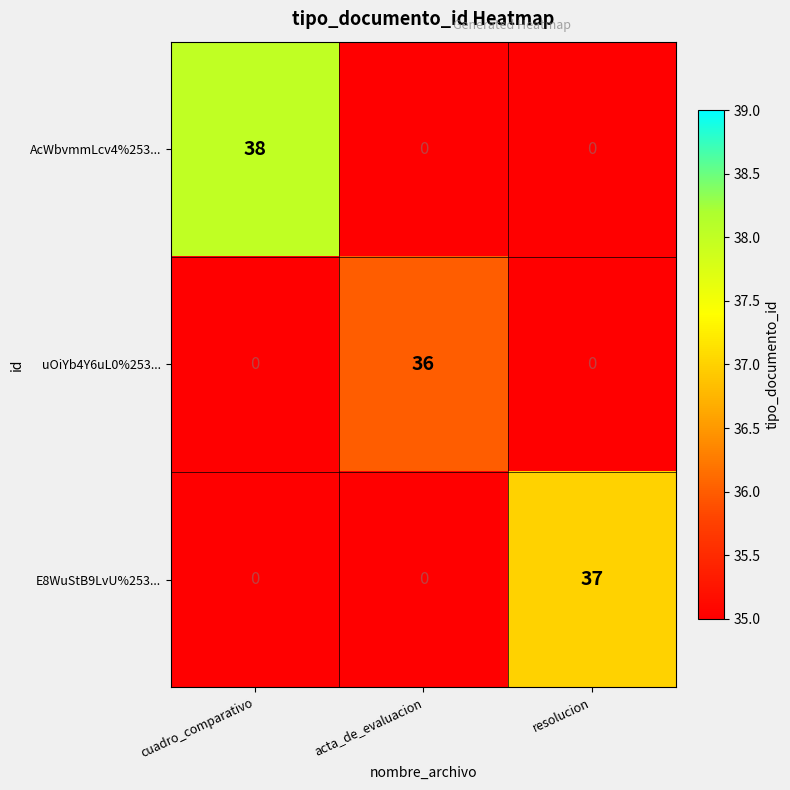

How many series are shown in this chart?

3